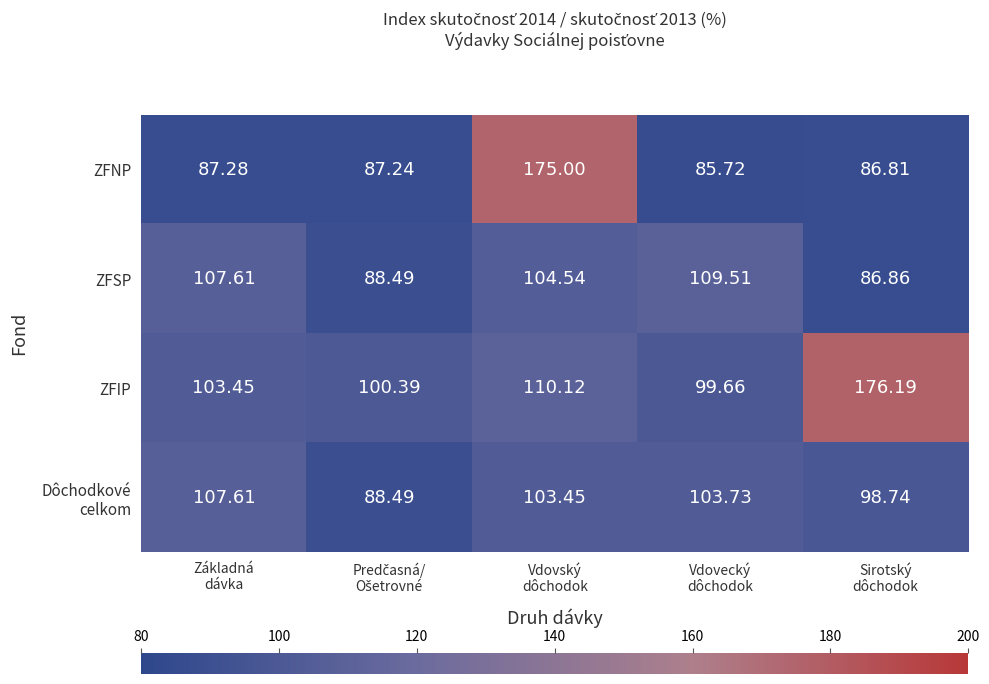

Which series has the largest range (max minus min)?

ZFNP